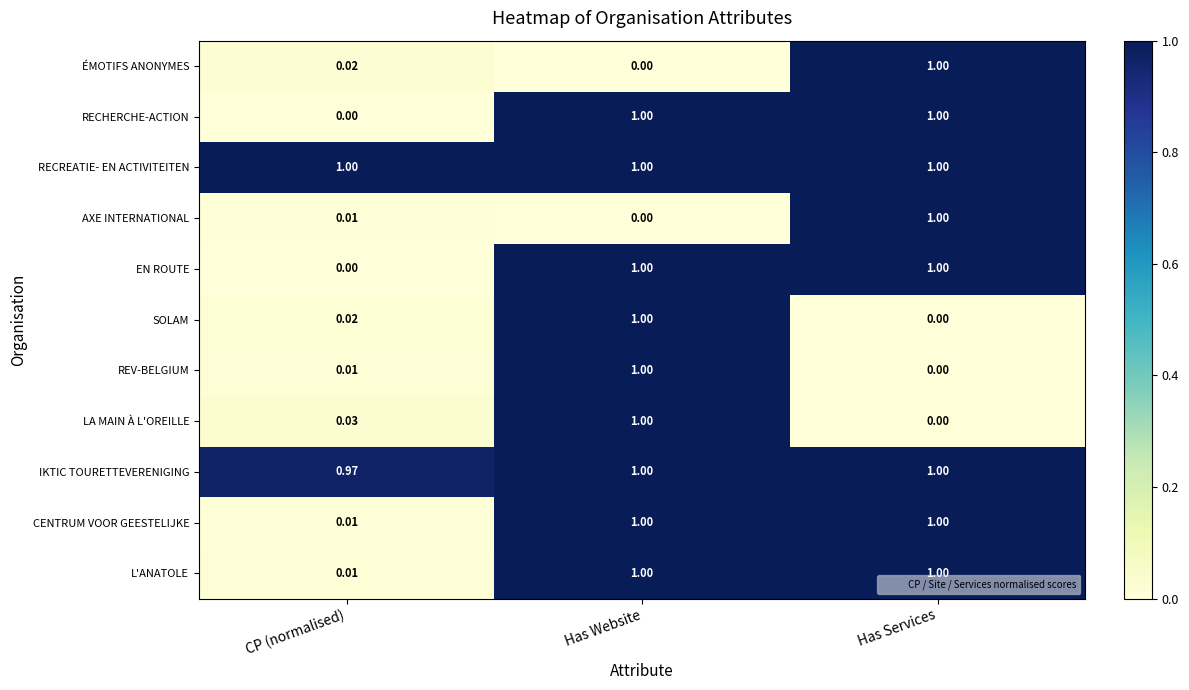

At which label does LA MAIN À L'OREILLE reach its peak?

Has Website